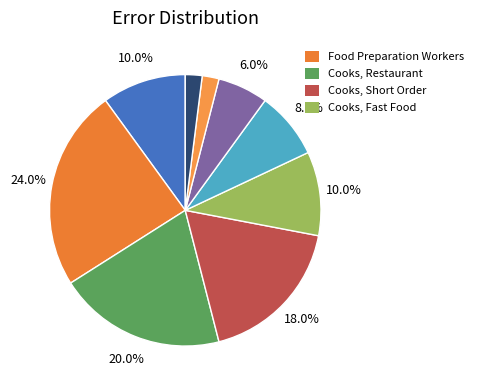

How many slices are in this pie chart?

9